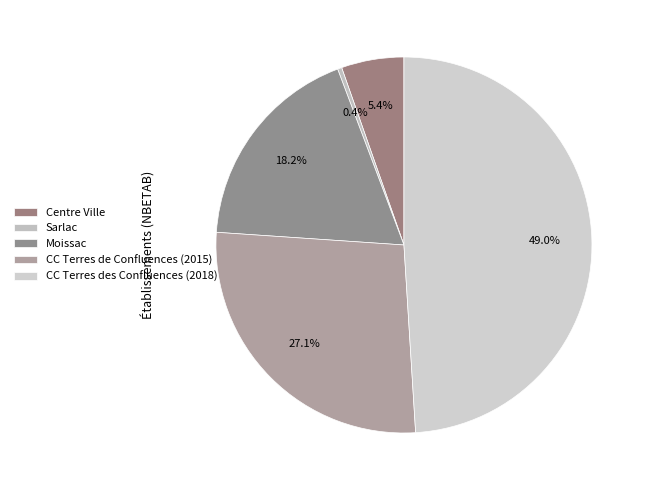

True or false: Moissac accounts for 6% of the total.

False